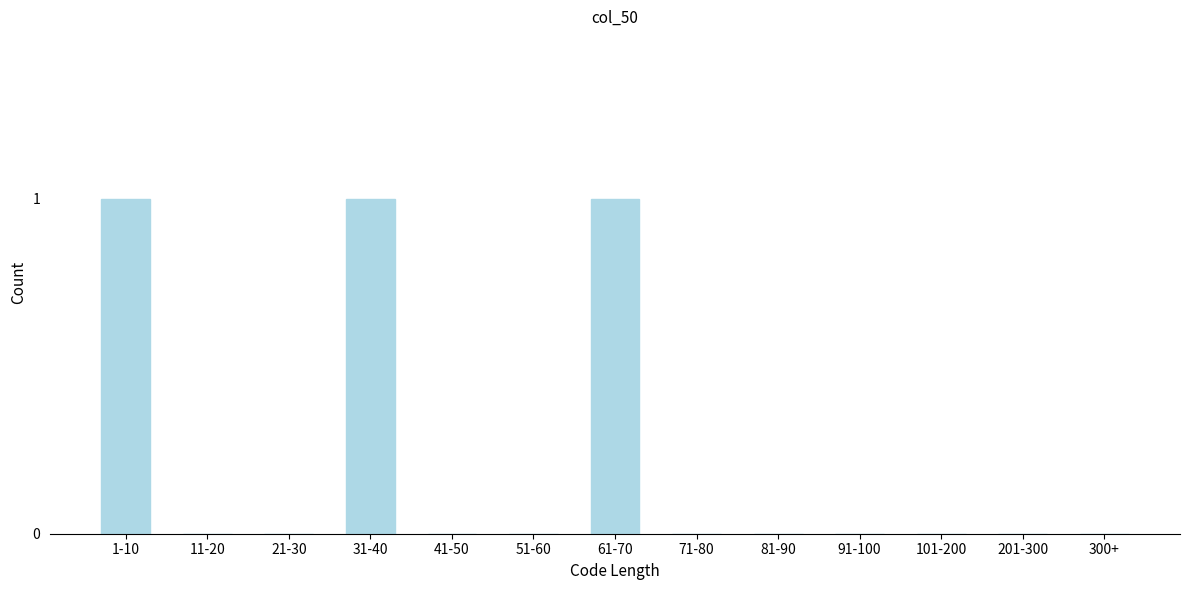

Reading left to right, extract all data points from this chart.

1-10=1	11-20=0	21-30=0	31-40=1	41-50=0	51-60=0	61-70=1	71-80=0	81-90=0	91-100=0	101-200=0	201-300=0	300+=0